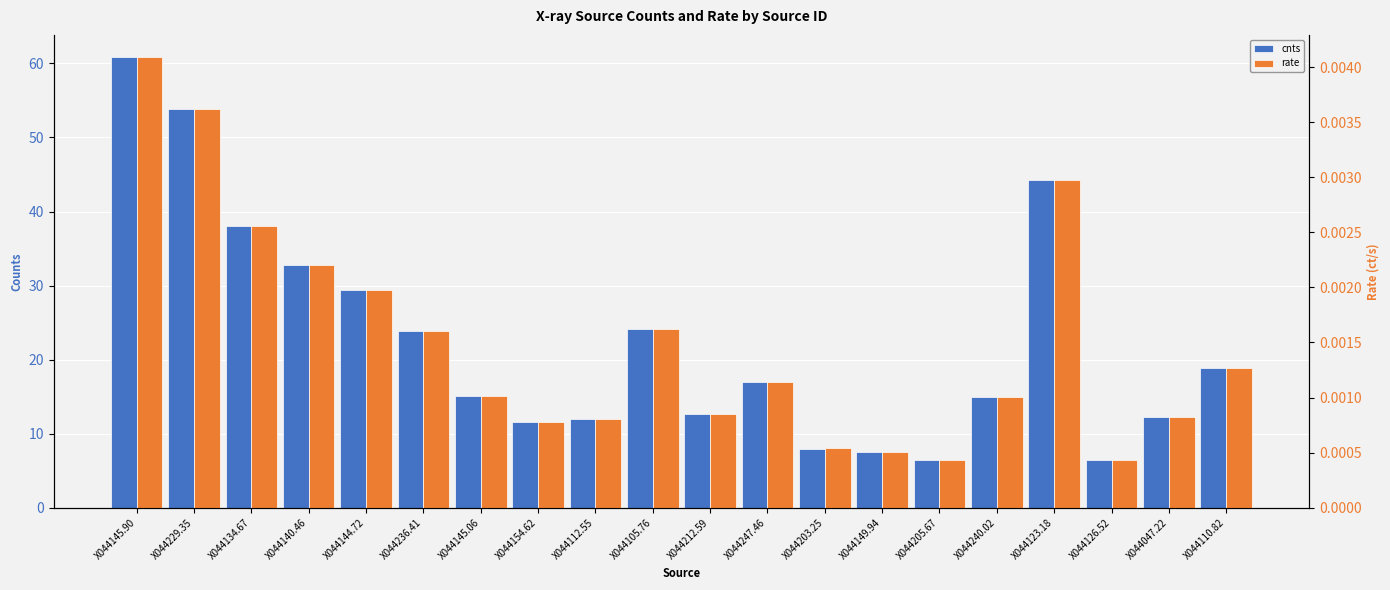

Between X044203.25 and X044123.18, which series saw the biggest shift?

cnts